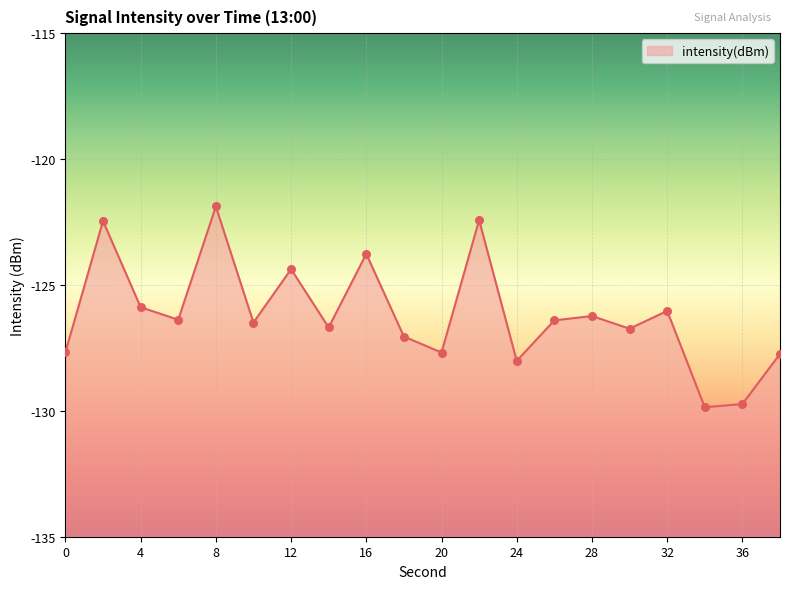

What is the change in value from 20 to 28?

+1.4